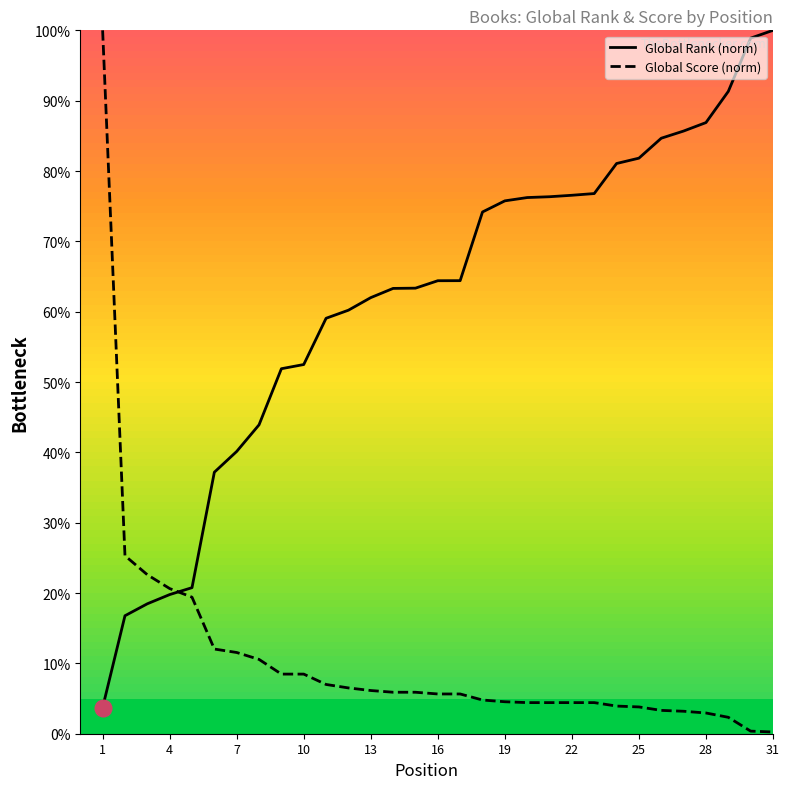

True or false: Global Score (norm) and Global Rank (norm) intersect in this chart.

True